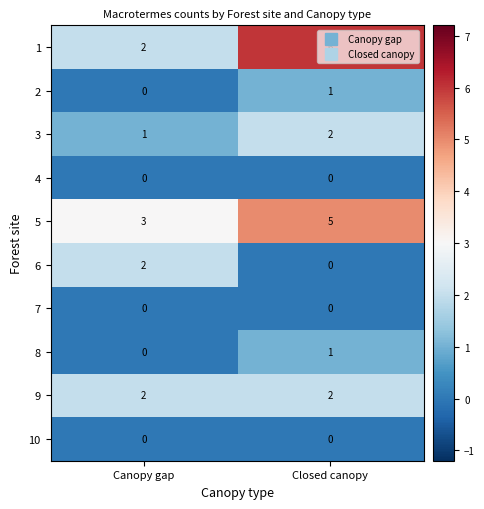

What is the greatest value displayed?

6